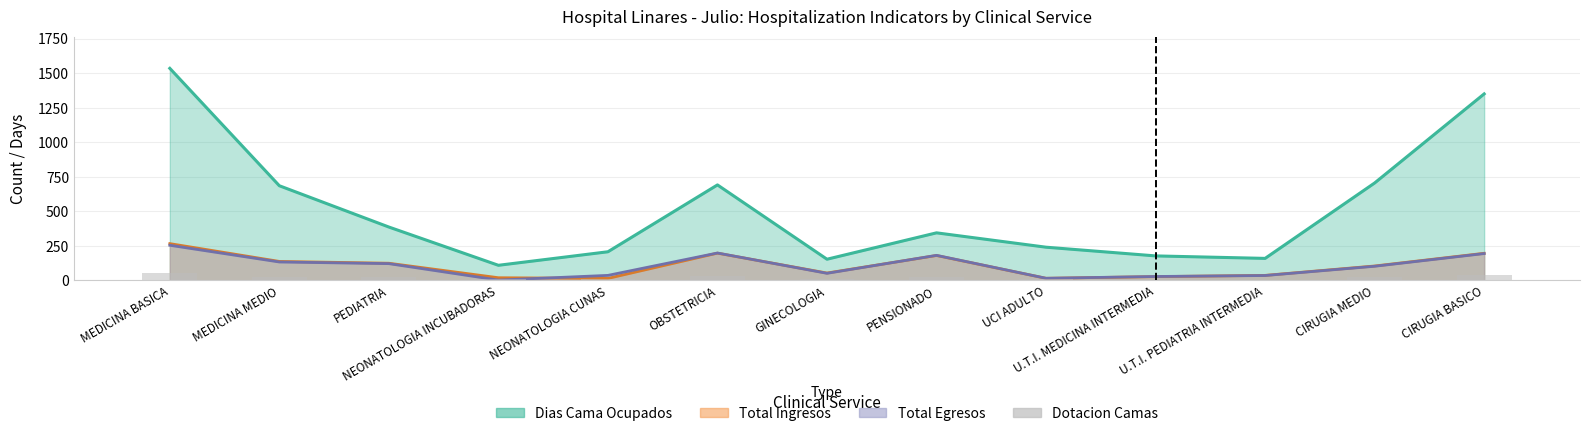

How many bars are there in total?

13